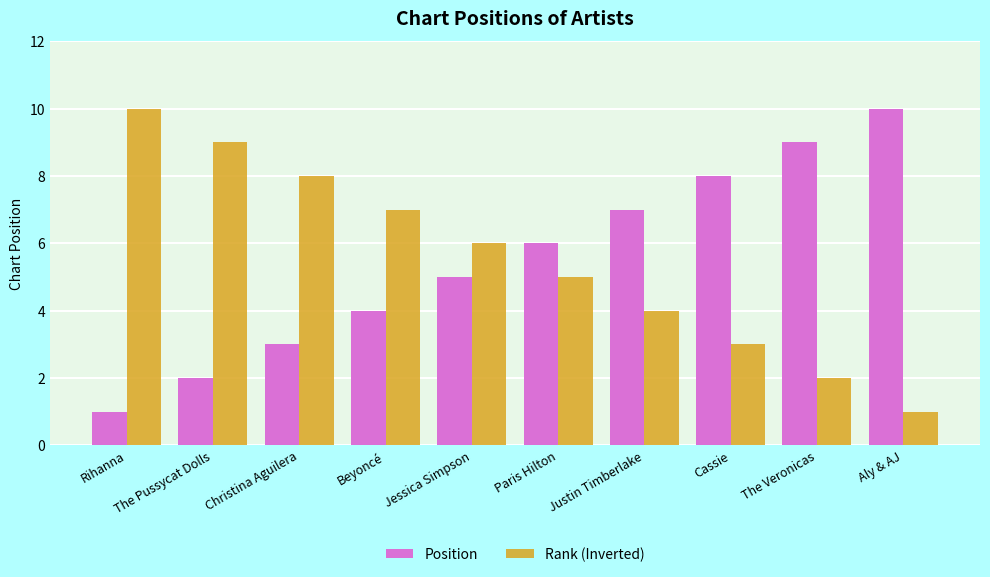

What is the spread (max minus min) of values at The Pussycat Dolls?

7